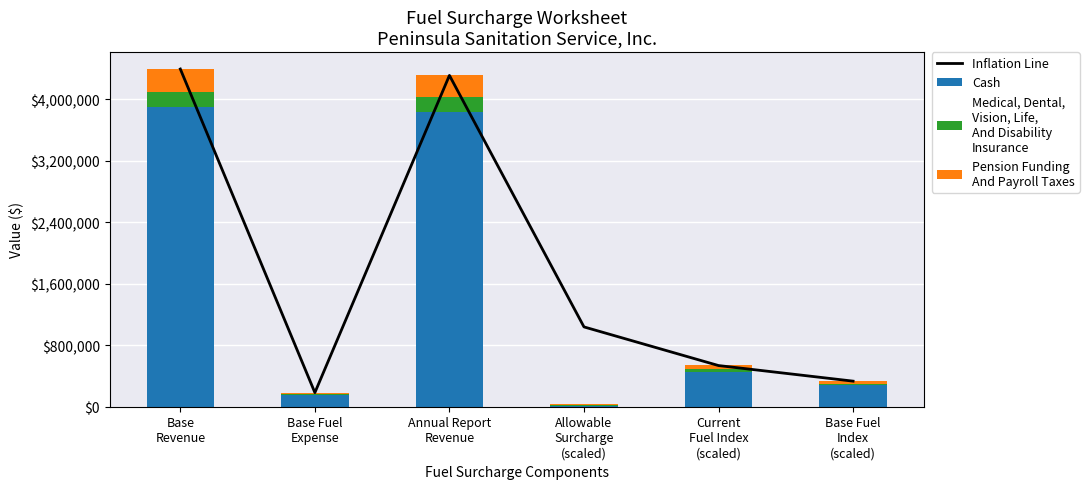

How many categories are shown in the chart?

6